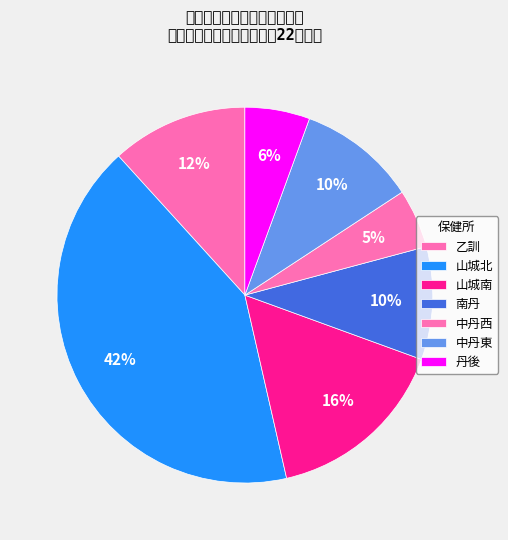

Which slice is the smallest?

中丹西